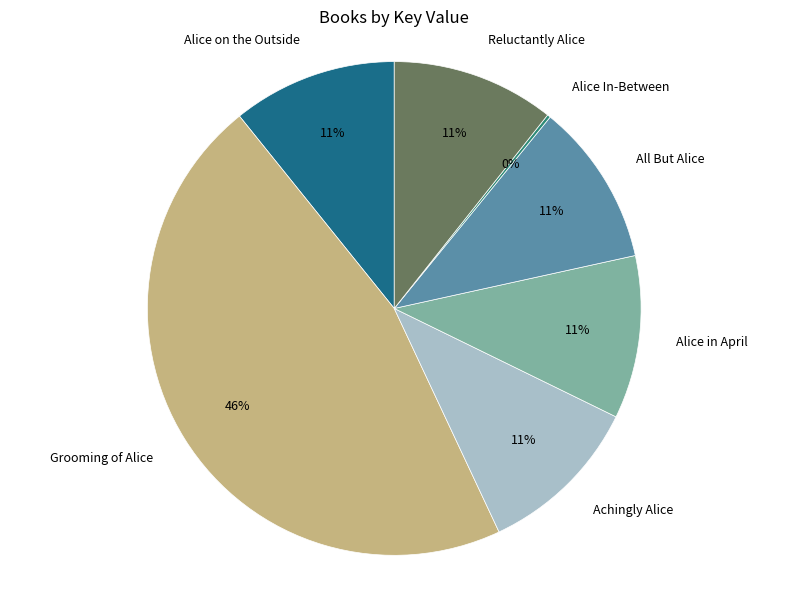

Combined, do Reluctantly Alice and Achingly Alice account for over 50%?

No